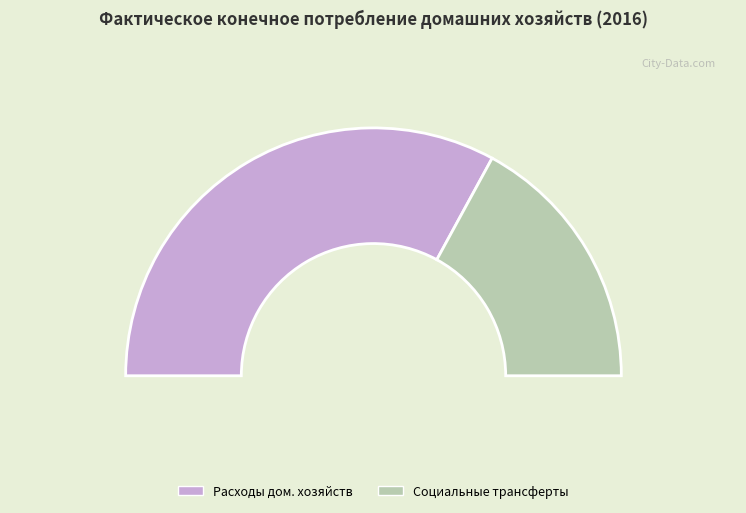

Which slice represents more than half of the pie?

расходы на конечное потребление домашних хозяйств